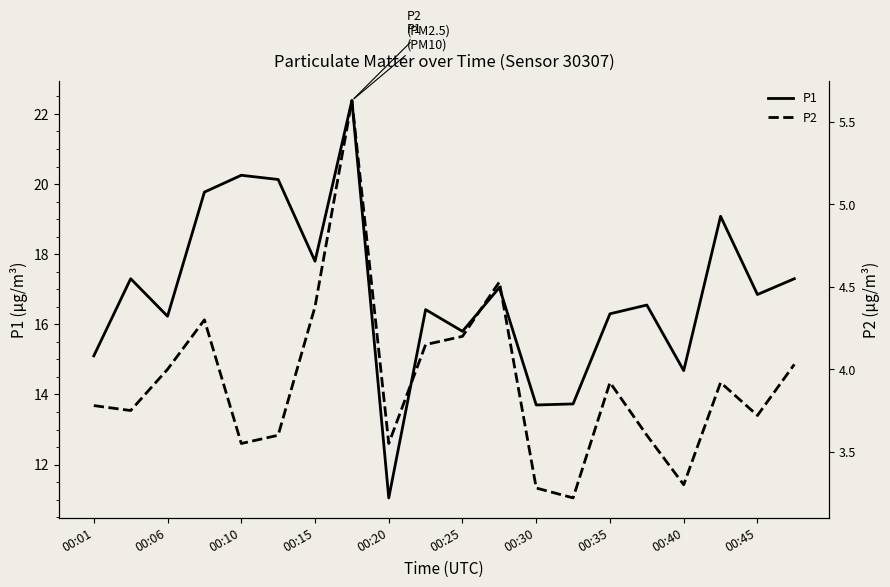

What is the sum of all P1 values?

337.5